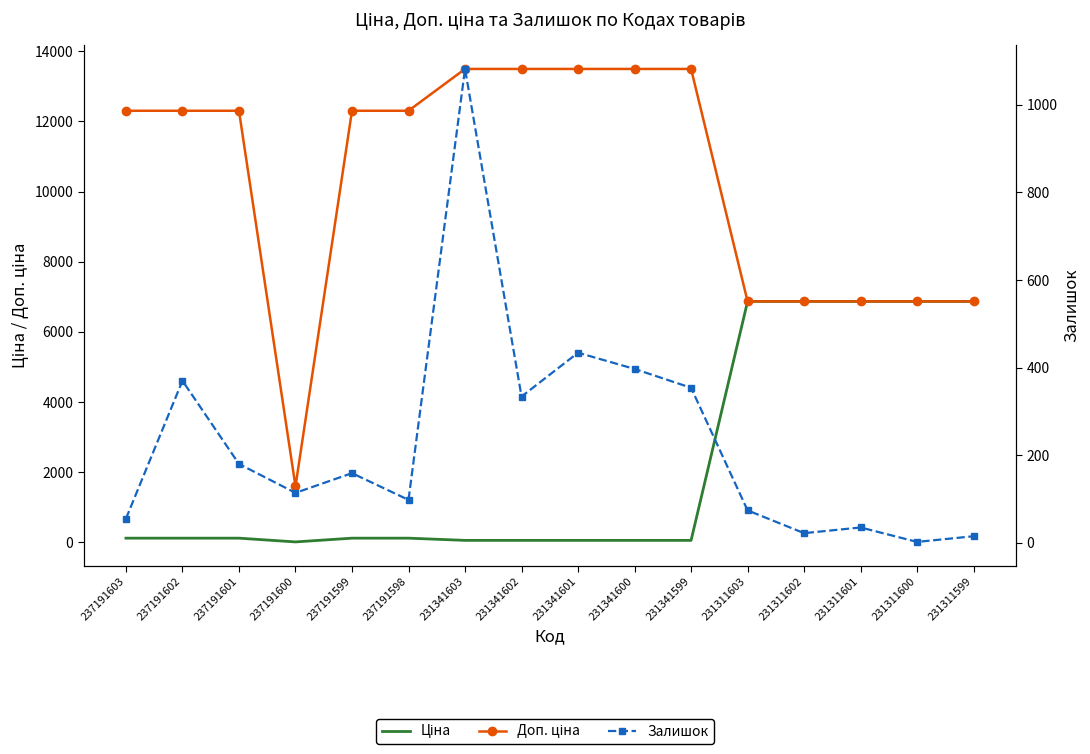

What are all the series names shown in the legend?

Ціна, Доп. ціна, Залишок